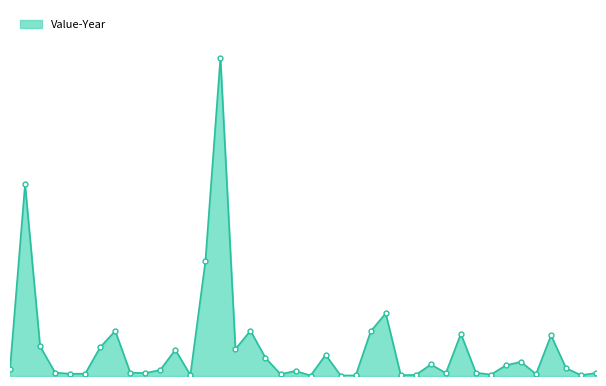

List the labels in order of value, smallest first.

21, 23, 24, 39, 27, 13, 28, 33, 19, 36, 5, 6, 10, 30, 40, 32, 9, 4, 20, 11, 1, 38, 34, 29, 35, 18, 22, 12, 16, 7, 3, 37, 31, 25, 8, 17, 26, 14, 2, 15